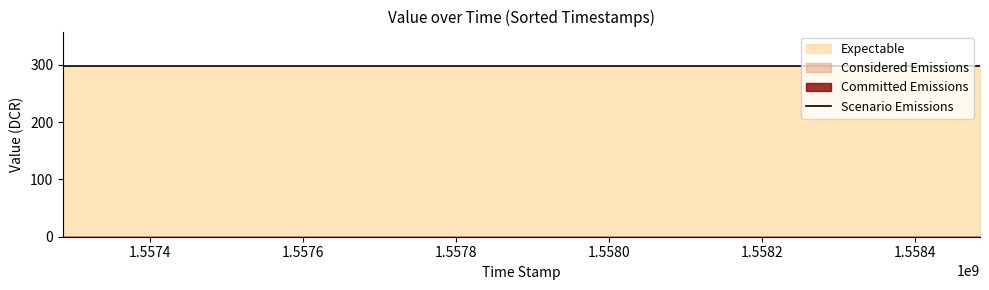

The Scenario Emissions series shows 298.1 at 1558485640. True or false?

True